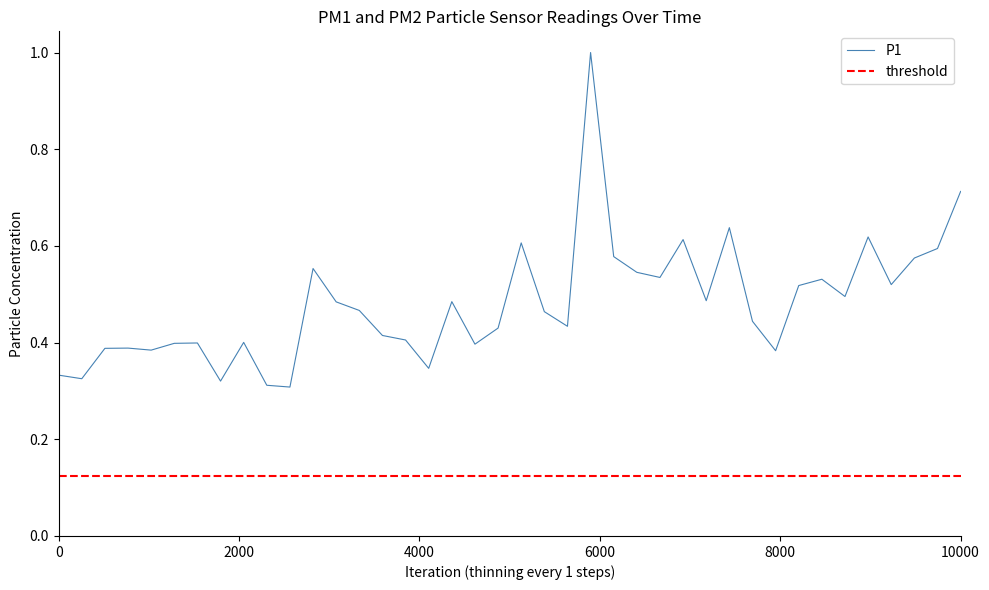

How many points are higher than both their immediate neighbors (excluding endpoints)?

11